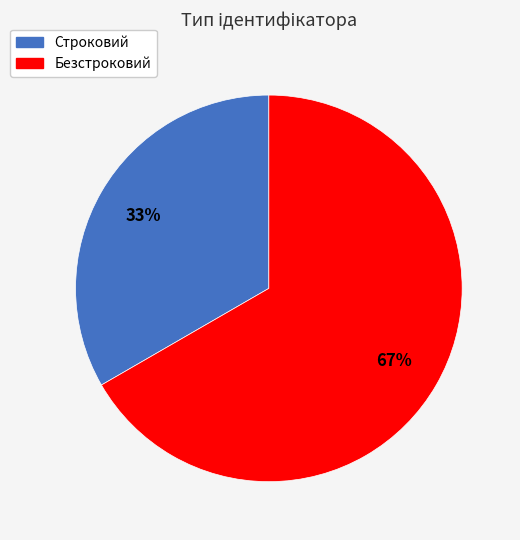

How many slices are in this pie chart?

2